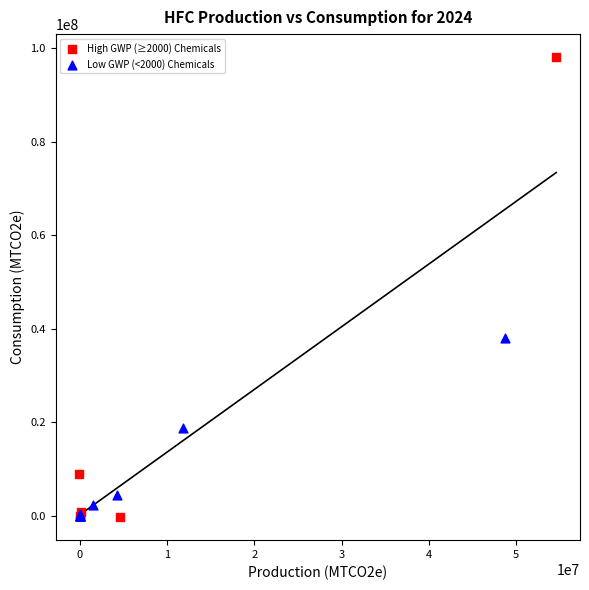

Which series has the largest Y range (max minus min)?

High GWP (≥2000) Chemicals